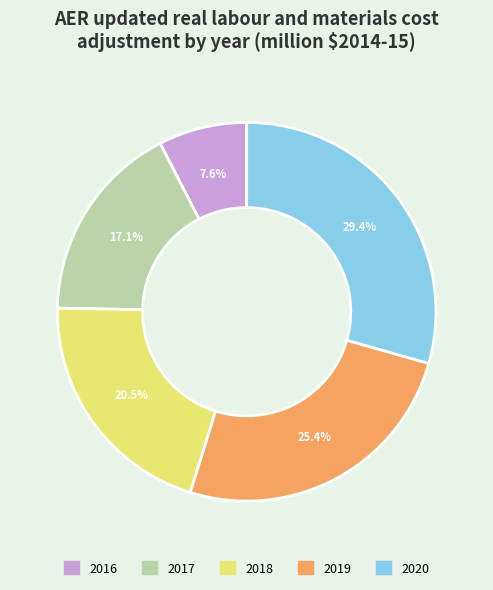

Is there a majority slice in this chart?

No